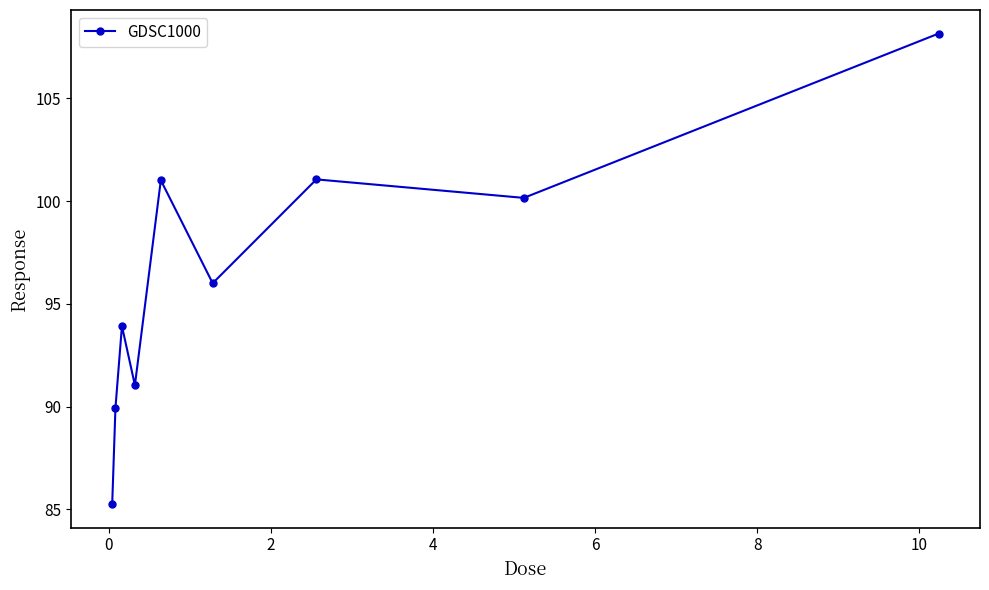

How many points are lower than both their immediate neighbors (excluding endpoints)?

3